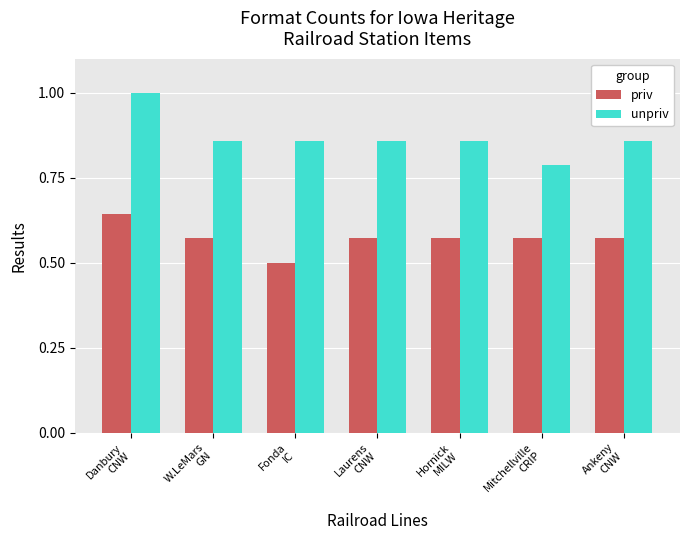

Rank the series by their maximum value, from highest to lowest.

unpriv, priv